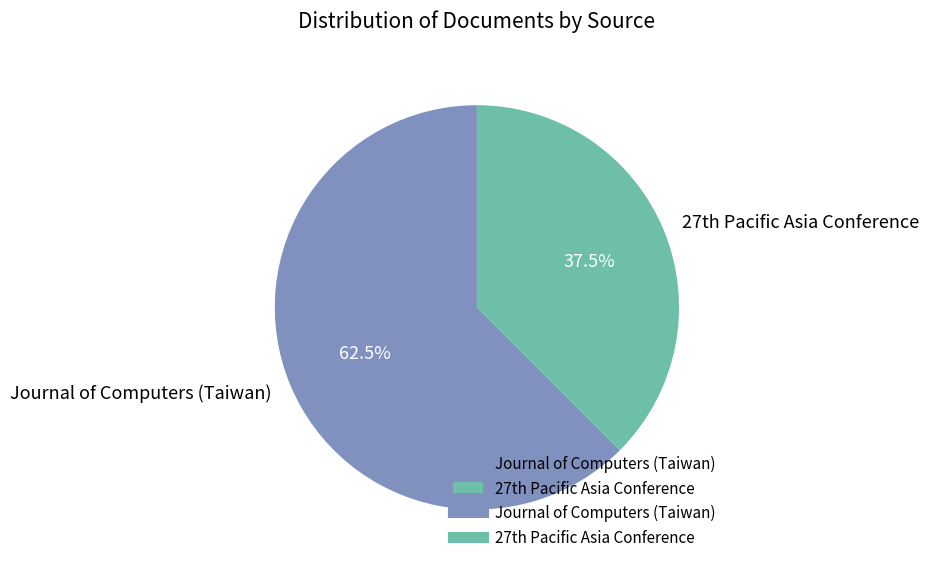

Is there any slice that represents more than half of the pie?

Yes